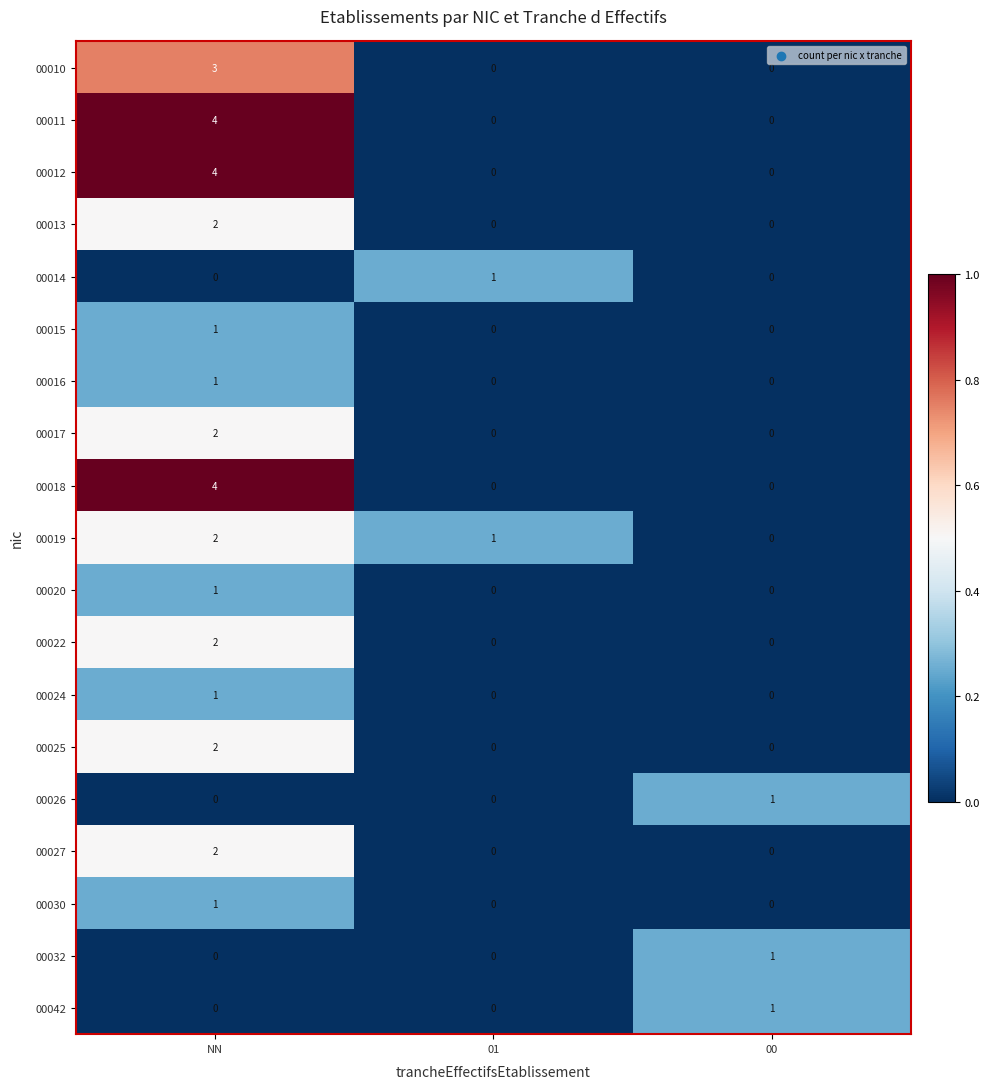

How many values in 00014 are above zero?

1